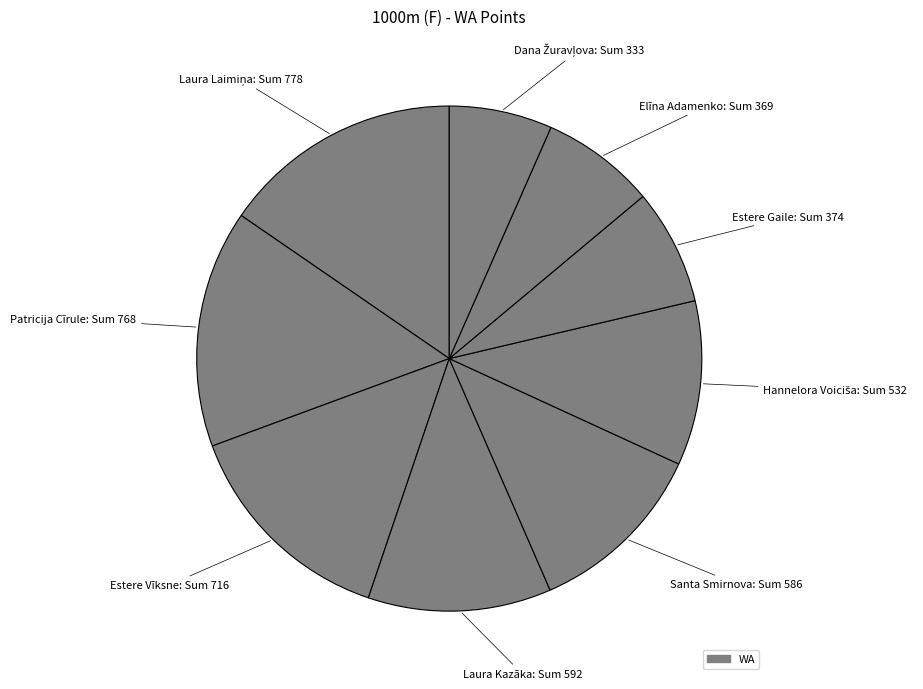

Is there a majority slice in this chart?

No